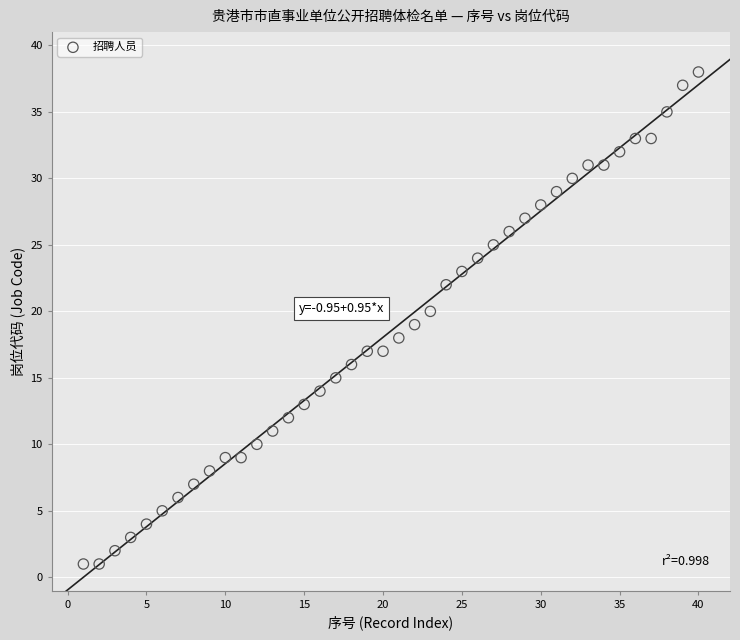

What is the range of Y values (max minus min)?

37